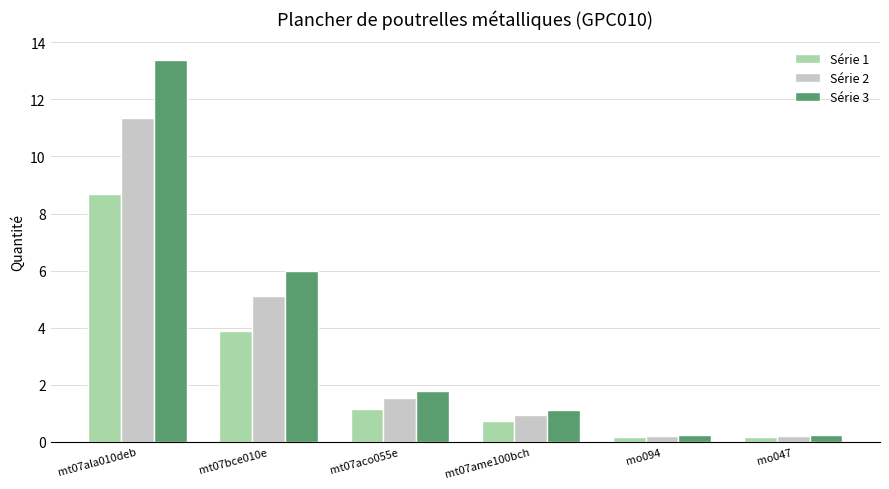

Reading right to left, what are all the values shown in this chart?

Série 1: 0.2	0.2	0.7	1.2	3.9	8.7
Série 2: 0.2	0.2	0.9	1.5	5.1	11.4
Série 3: 0.2	0.2	1.1	1.8	6.0	13.4